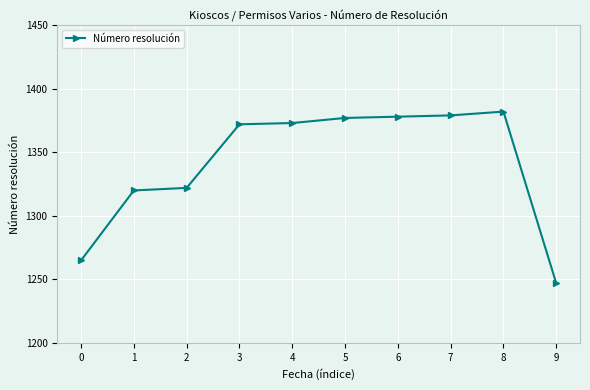

What is the average value?

1342